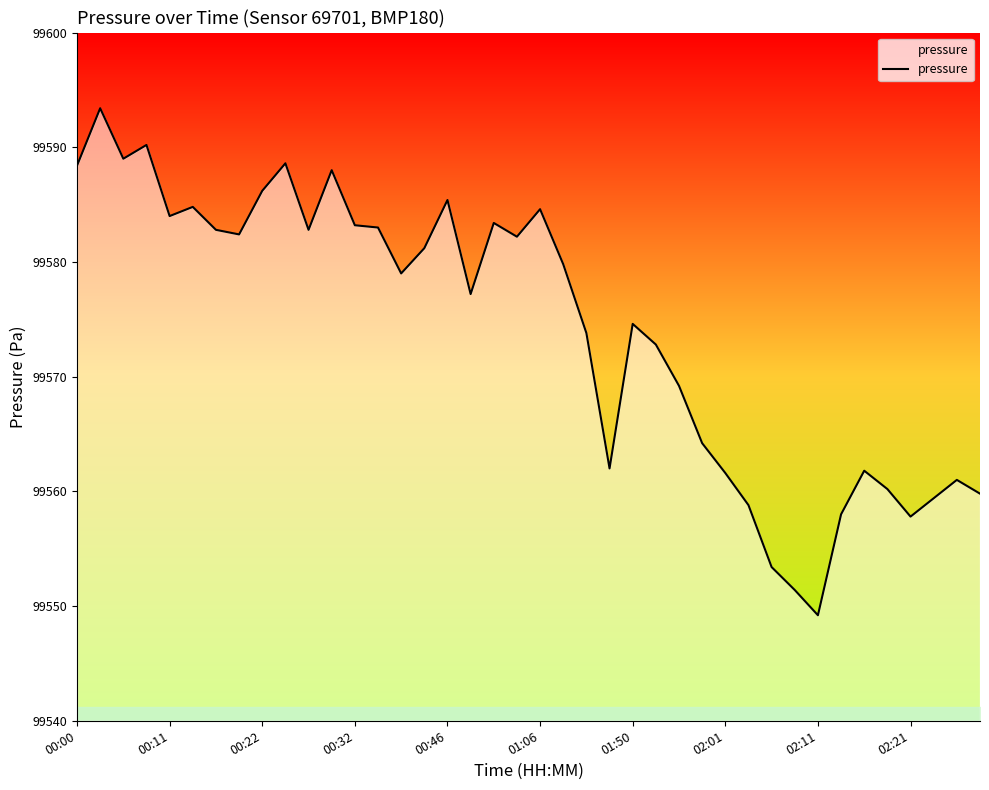

What is the maximum value shown in the chart?

99593.4